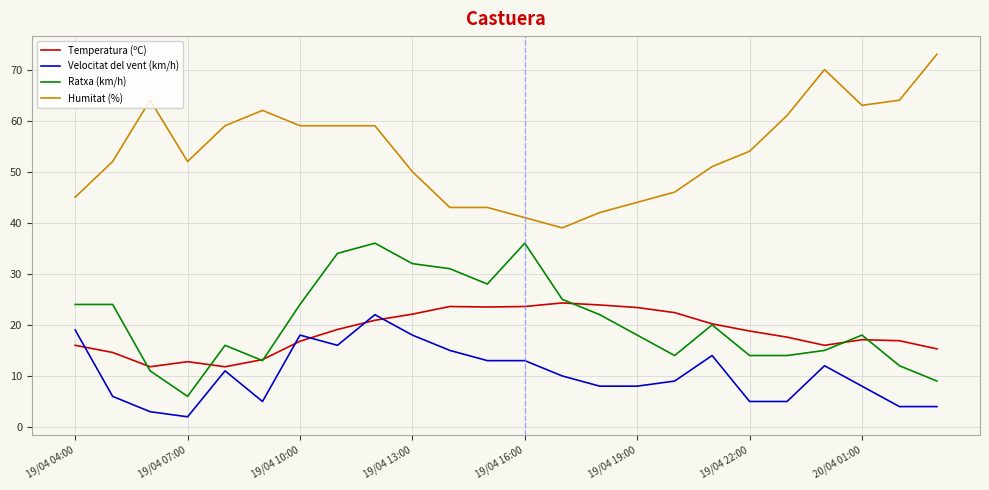

True or false: Velocitat del vent (km/h) and Ratxa (km/h) cross at least once.

False